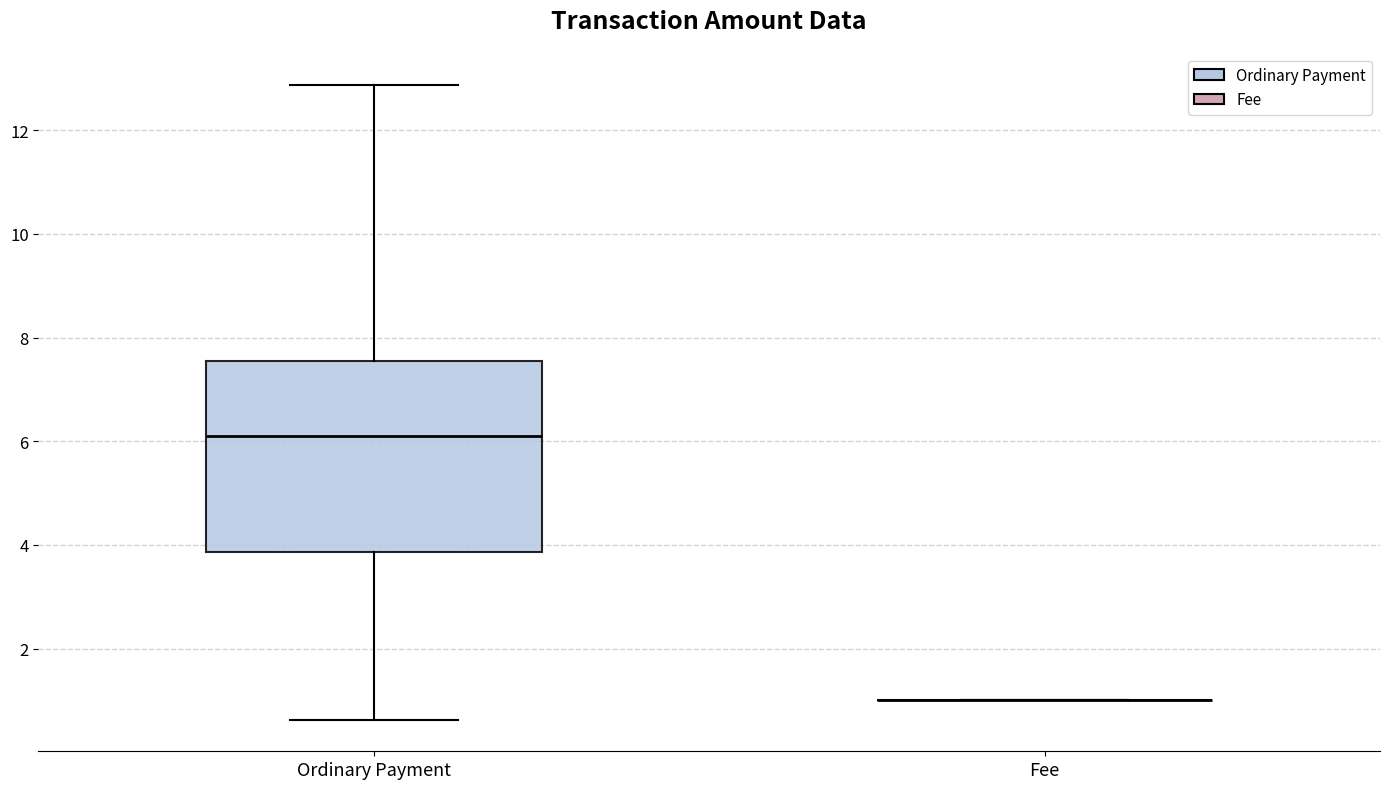

Where is the upper edge of the box for Ordinary Payment on the y-axis? The values are not printed on the chart, so give them approximately, as read against the axis.

7.6